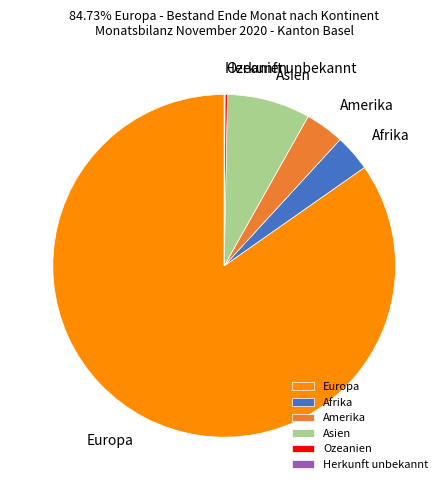

True or false: Afrika accounts for 3% of the total.

True